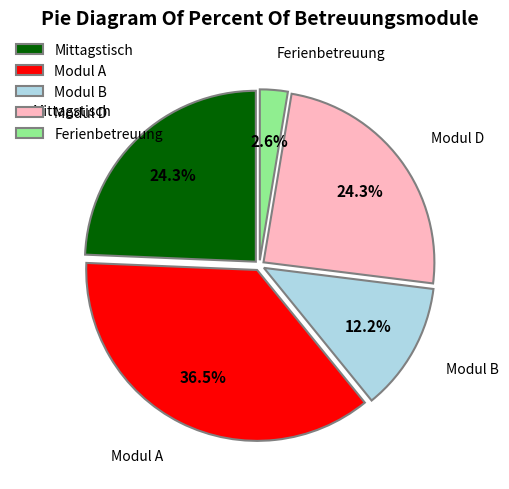

To the nearest percent, what is the average slice percentage?

20%